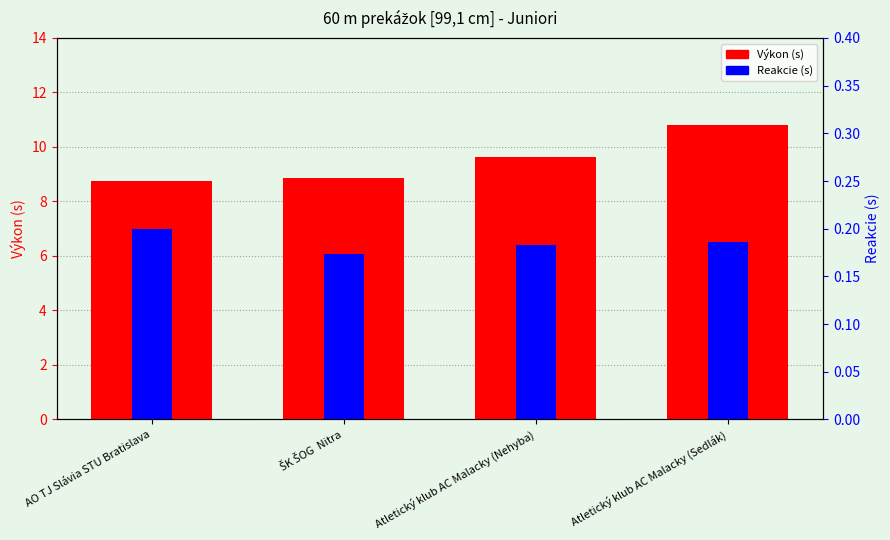

Which series changed the most between AO TJ Slávia STU Bratislava and ŠK ŠOG  Nitra?

Výkon